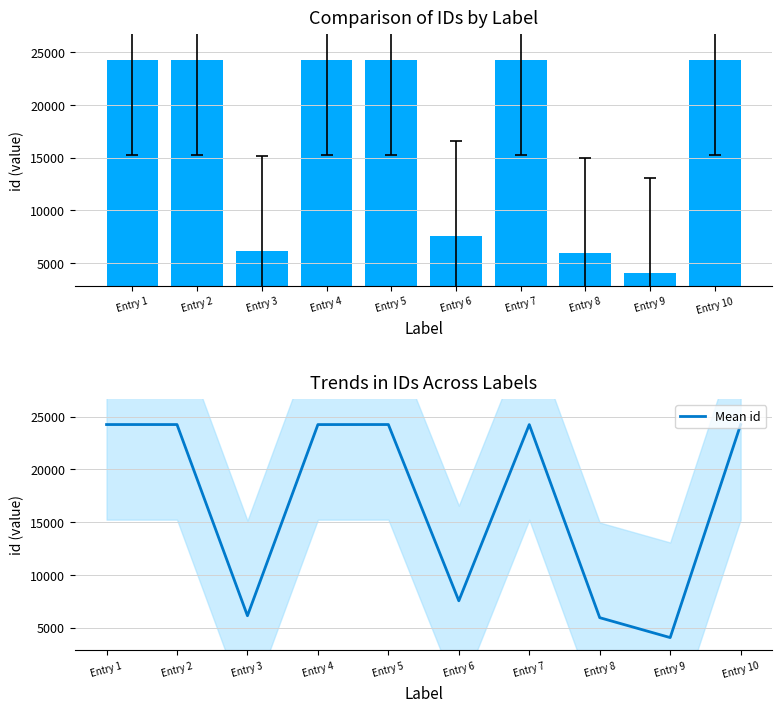

The id series shows 7535 at Entry 6. True or false?

True